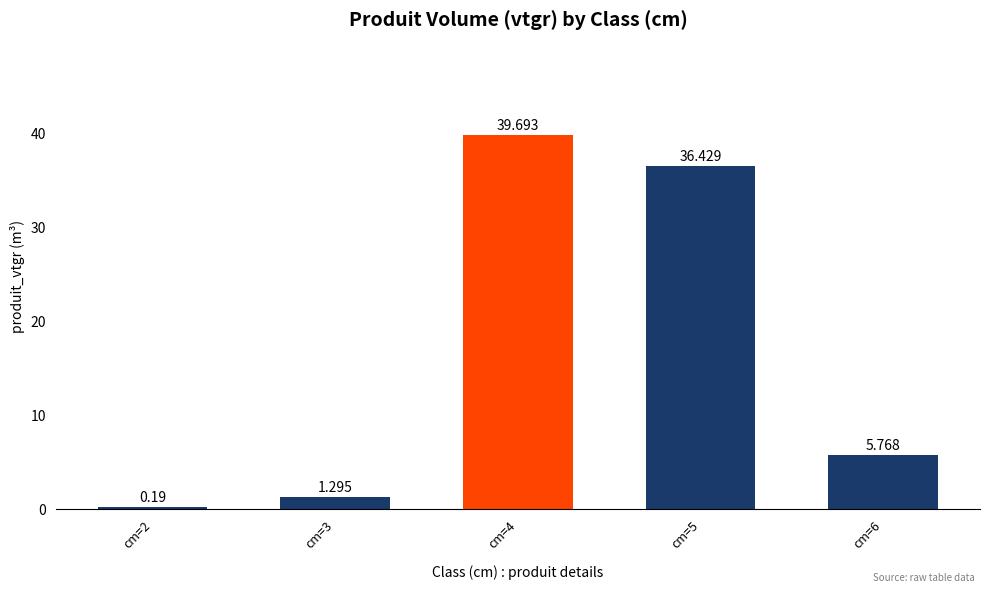

At which category does the chart reach its peak across all series?

cm=4